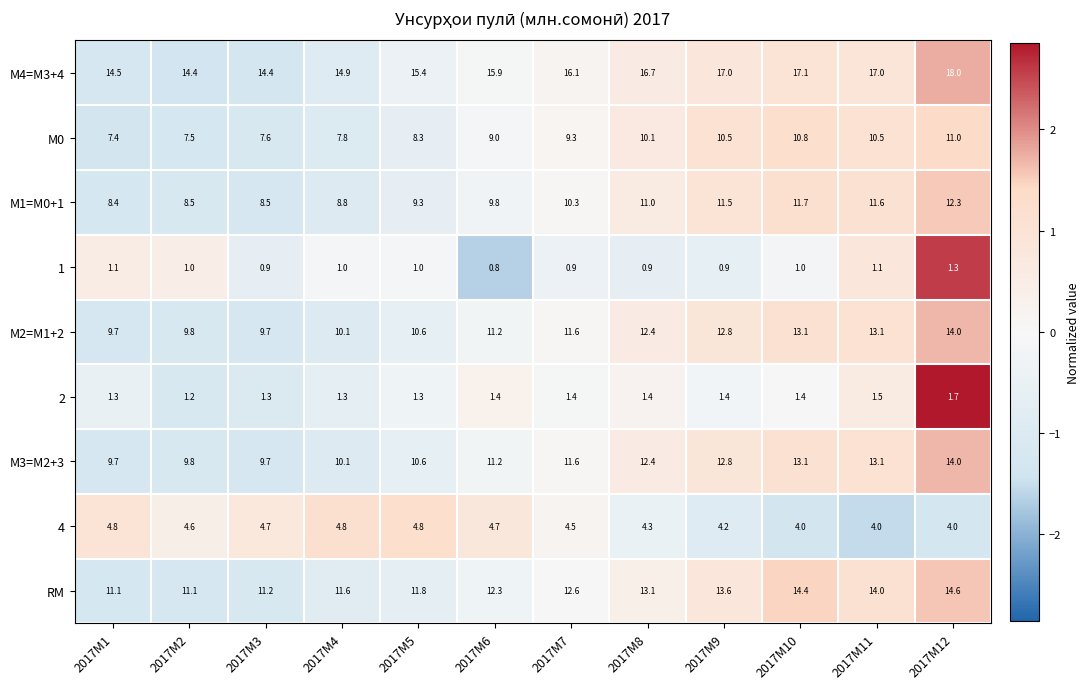

Which category has the lowest value in the 1 series?

2017M6